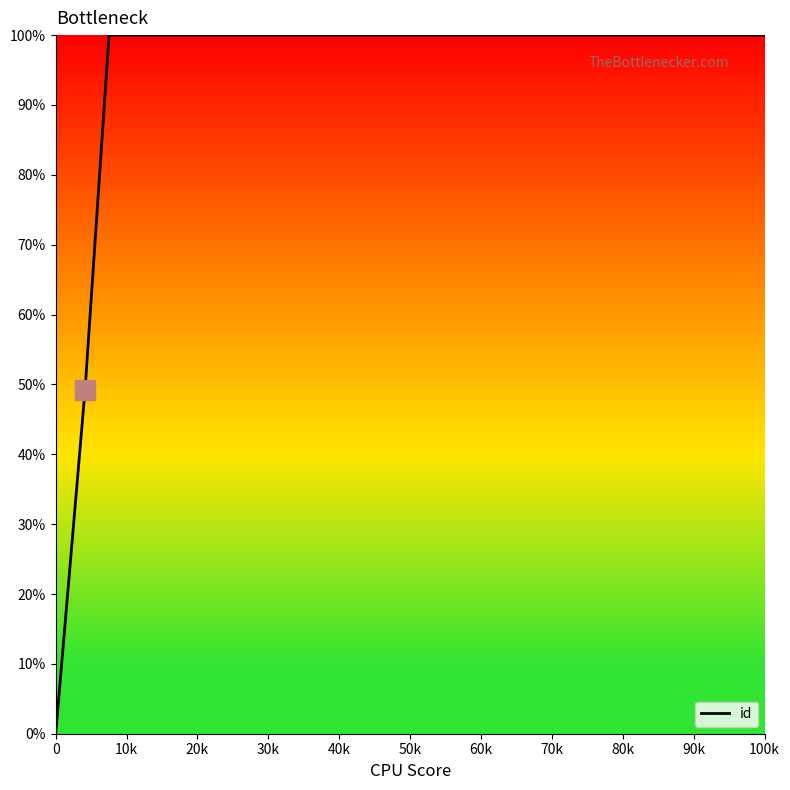

Reading left to right, list all the values displayed in this chart.

0.0	49.2	100.0	100.0	100.0